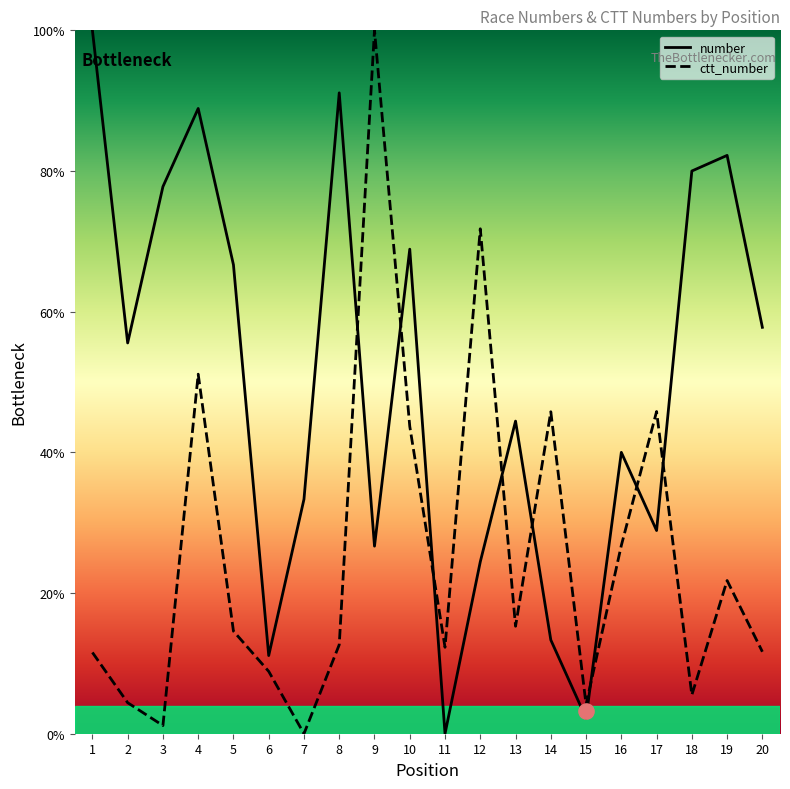

At which category is the sum across all series the highest?

4